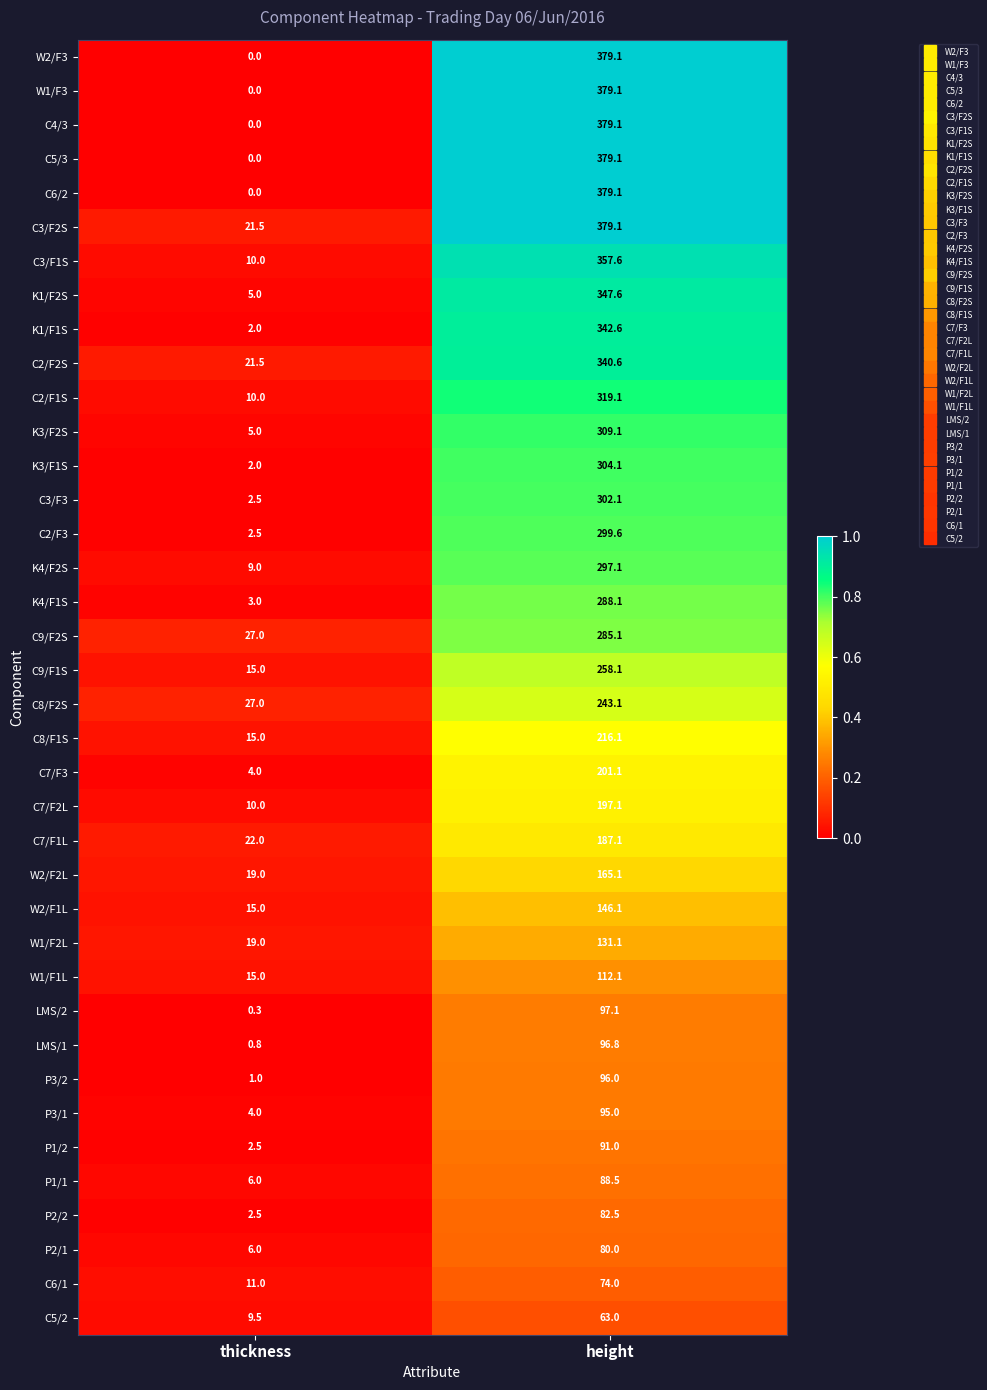

What is the average value of the P2/1 series?

43.0